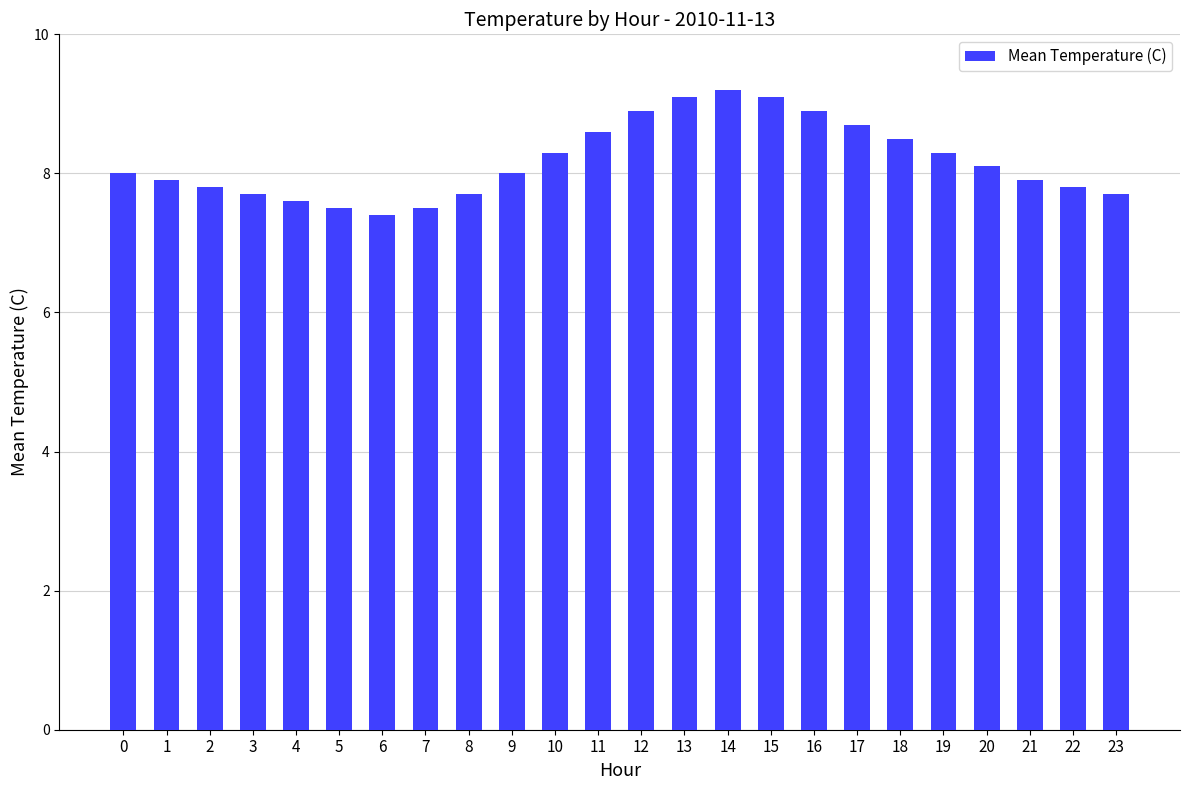

What is the sum of the values at 19 and 5?

15.8